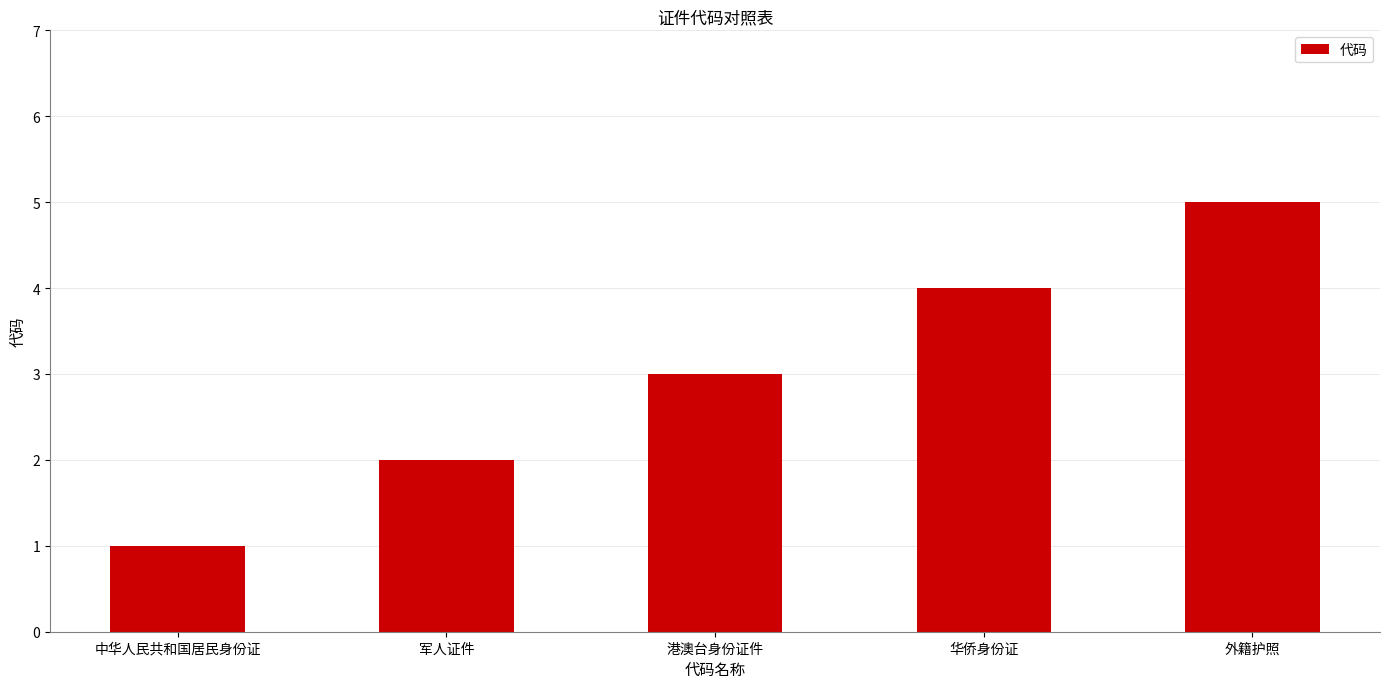

Reading left to right, what are all the values shown in this chart?

中华人民共和国居民身份证=1	军人证件=2	港澳台身份证件=3	华侨身份证=4	外籍护照=5